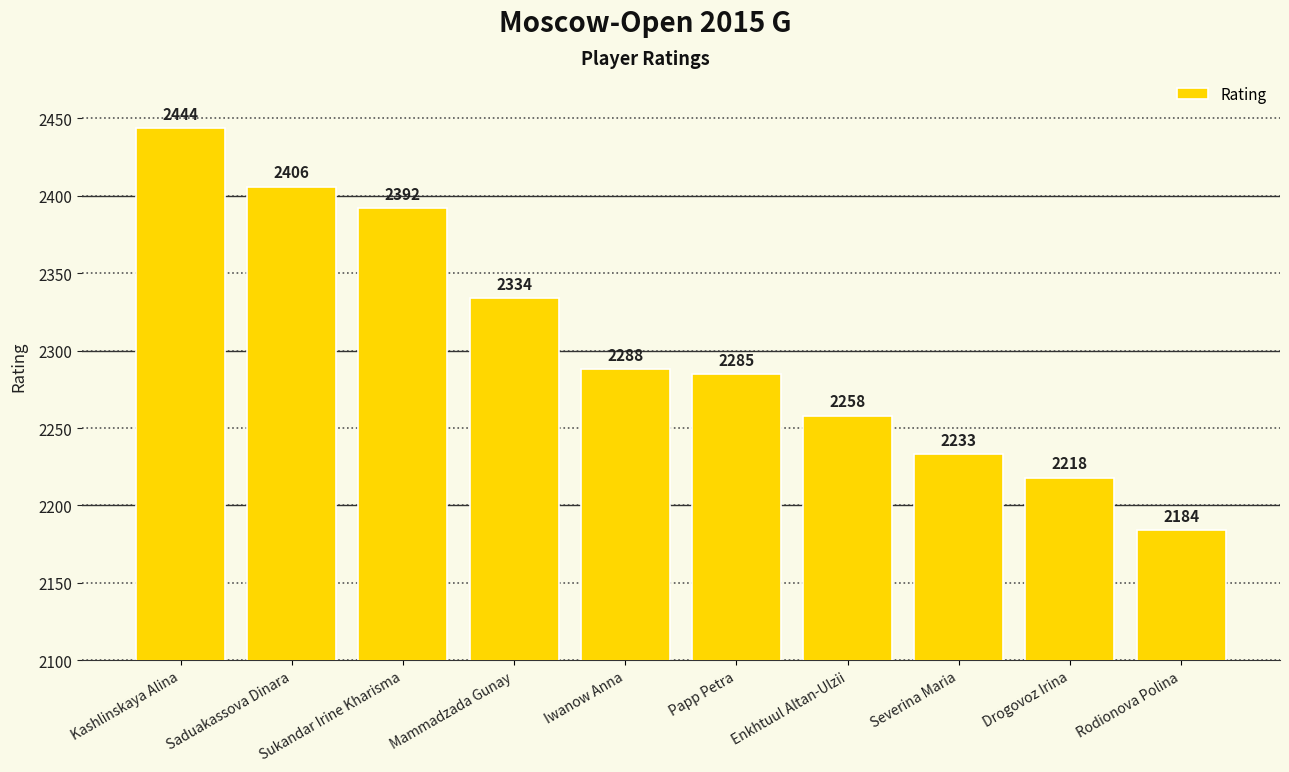

Are the bars grouped side by side (vs. stacked)?

No